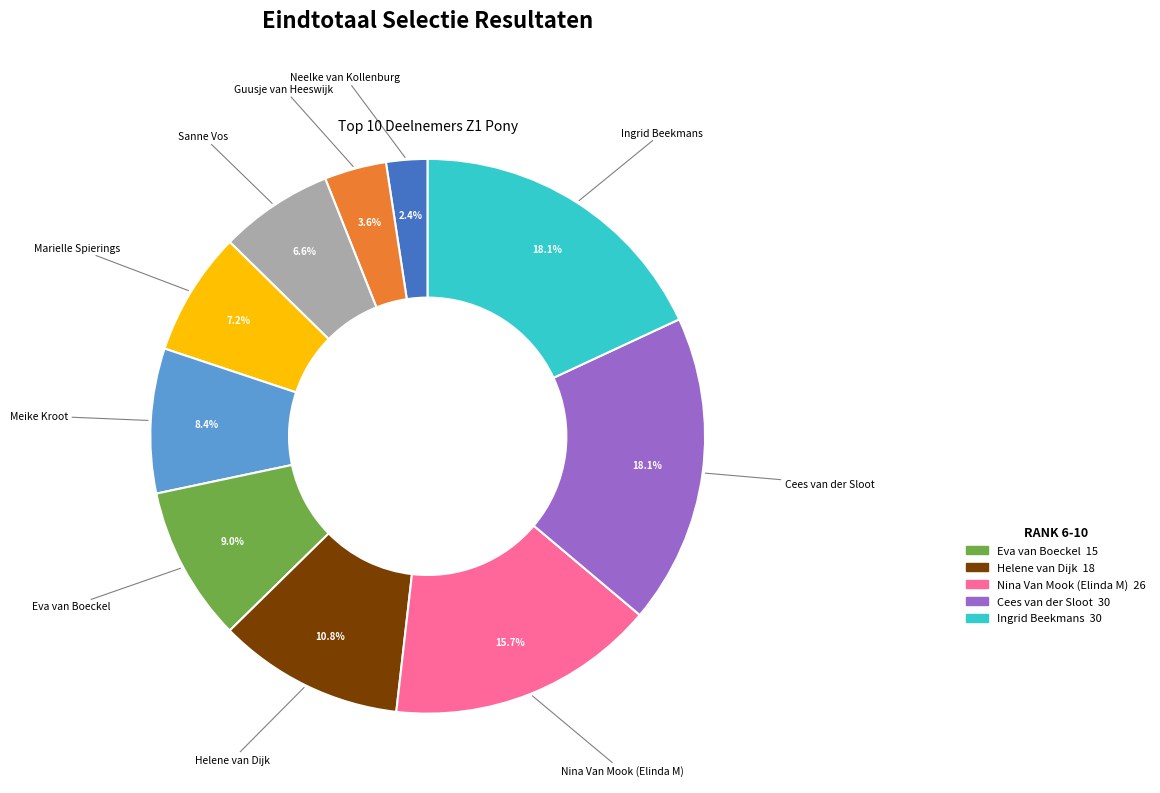

Does any single category account for the majority?

No